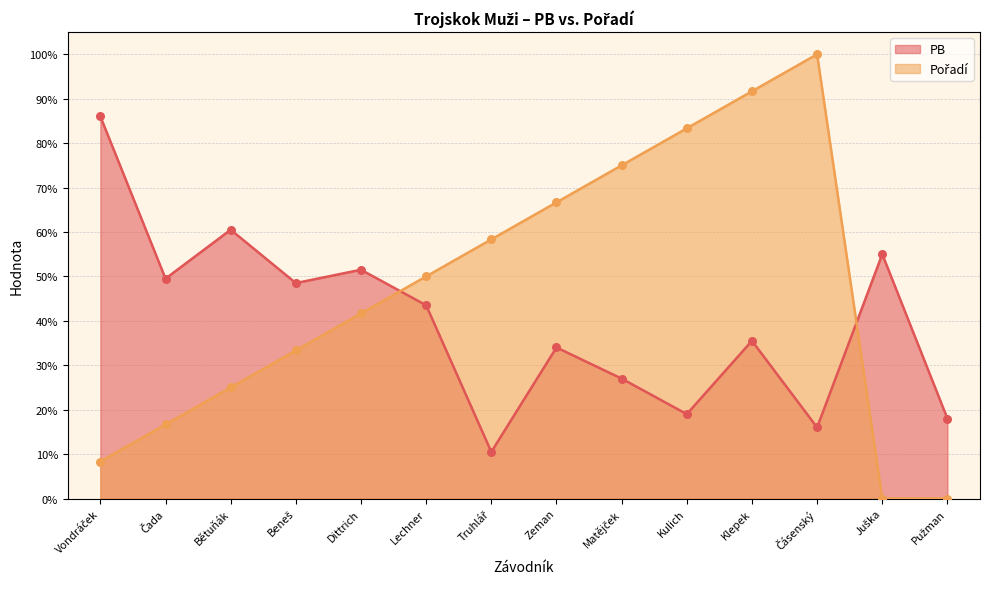

Which series has the largest total across all categories?

Pořadí